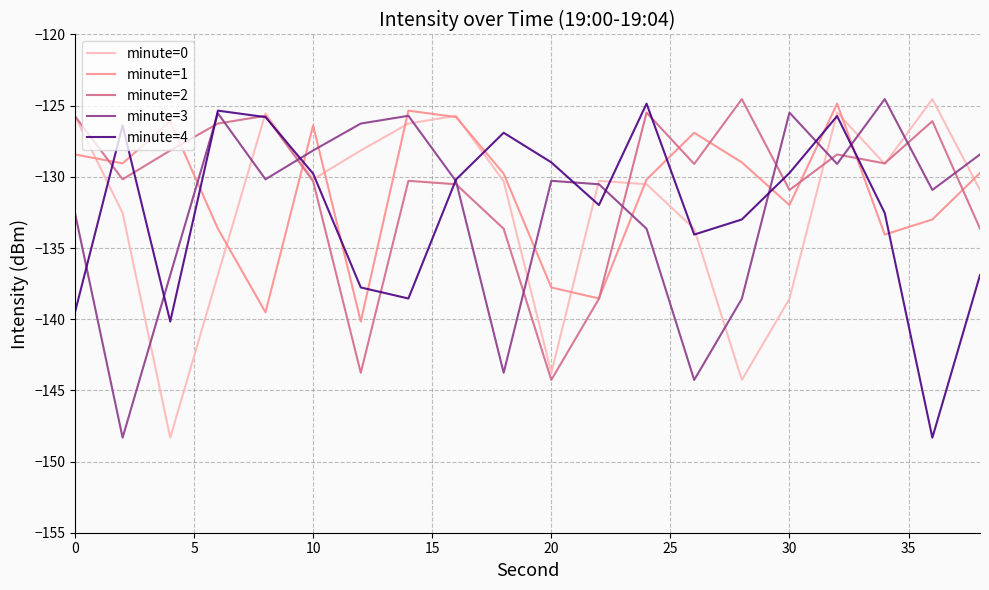

What is the maximum value shown in the chart?

-124.5